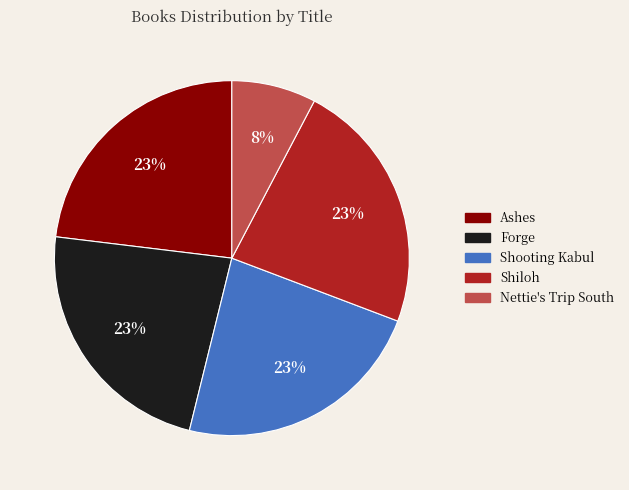

To the nearest percent, what is the average slice percentage?

20%